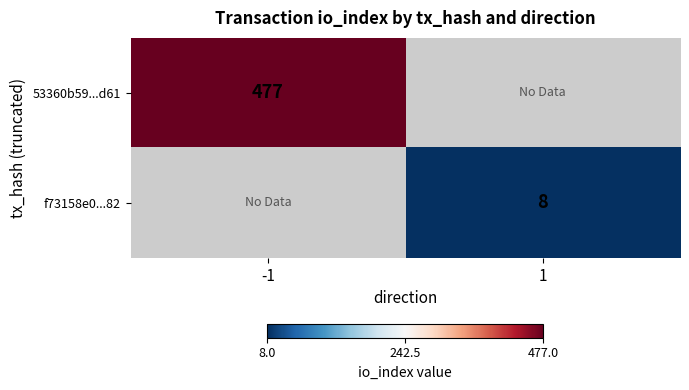

Is it true that 53360b59...d61 equals 477 at -1?

True